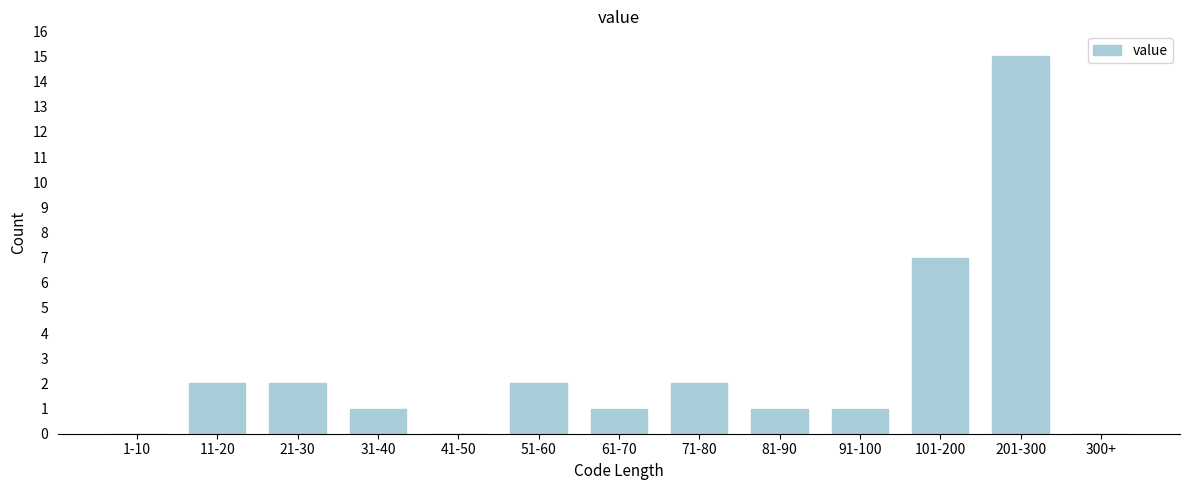

Reading left to right, extract all data points from this chart.

1-10=0	11-20=2	21-30=2	31-40=1	41-50=0	51-60=2	61-70=1	71-80=2	81-90=1	91-100=1	101-200=7	201-300=15	300+=0